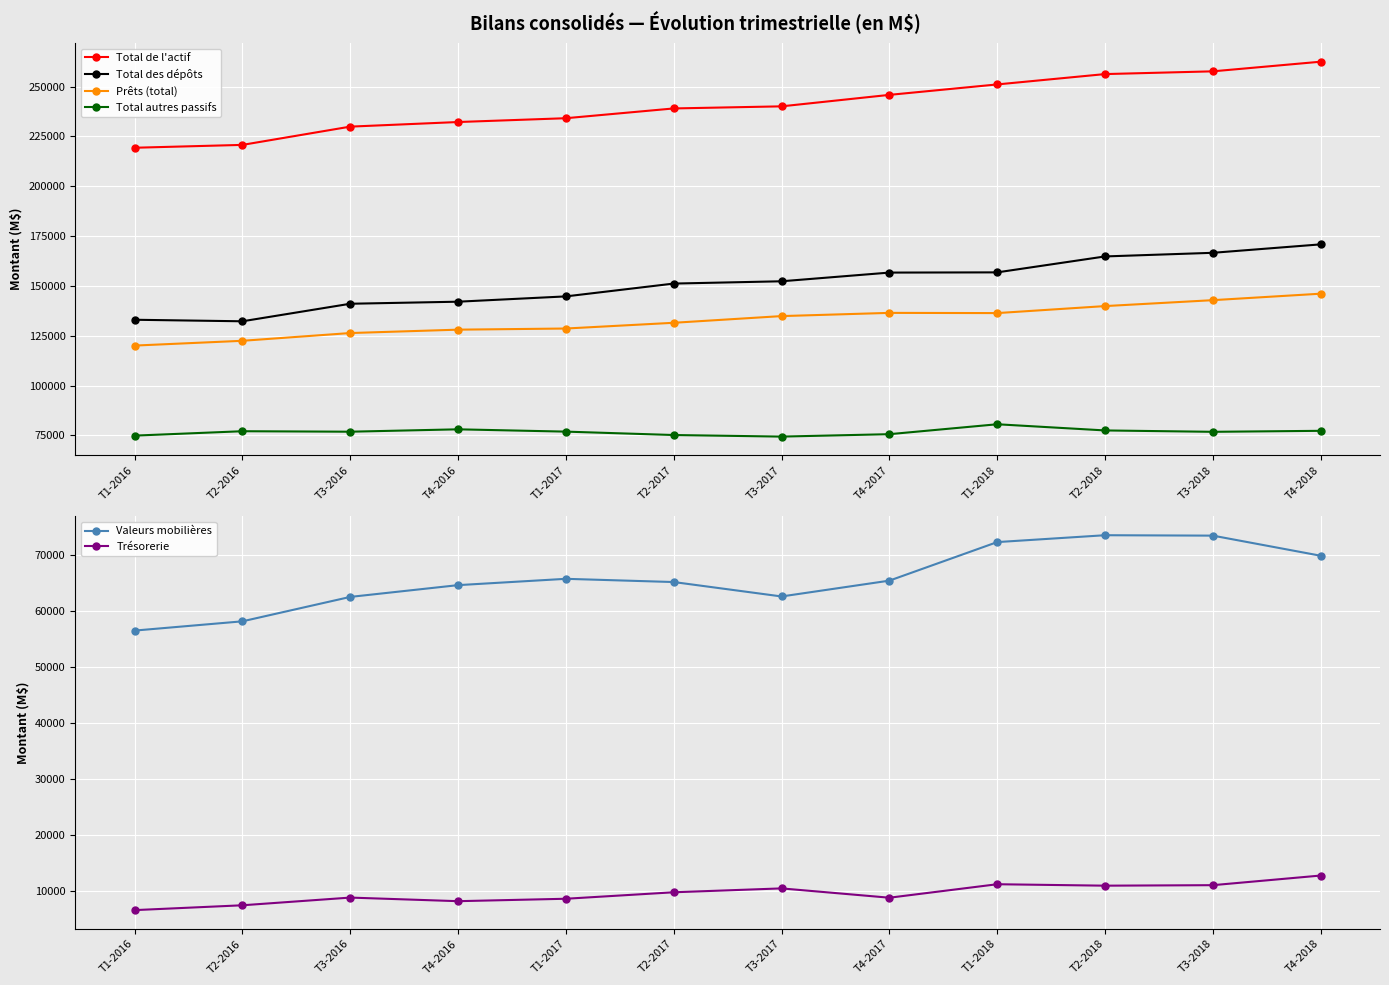

What is the difference between the maximum and minimum values in the Valeurs mobilières series?

17006